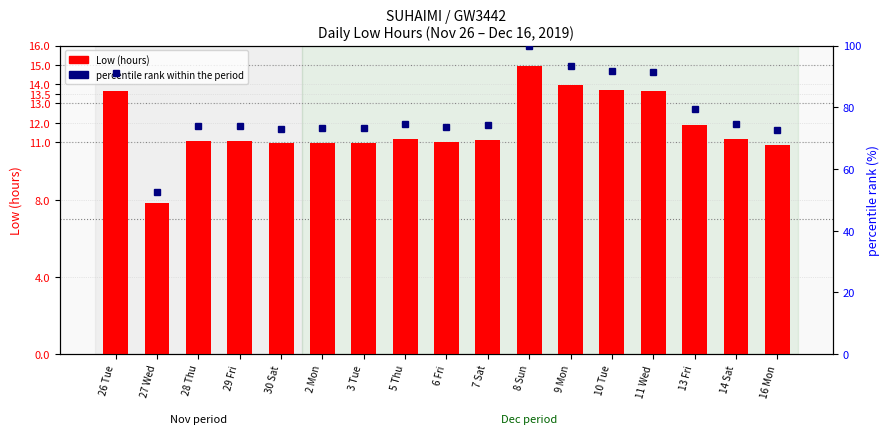

What is the sum of the Low (hours) values at 8 Sun and 13 Fri?

26.8